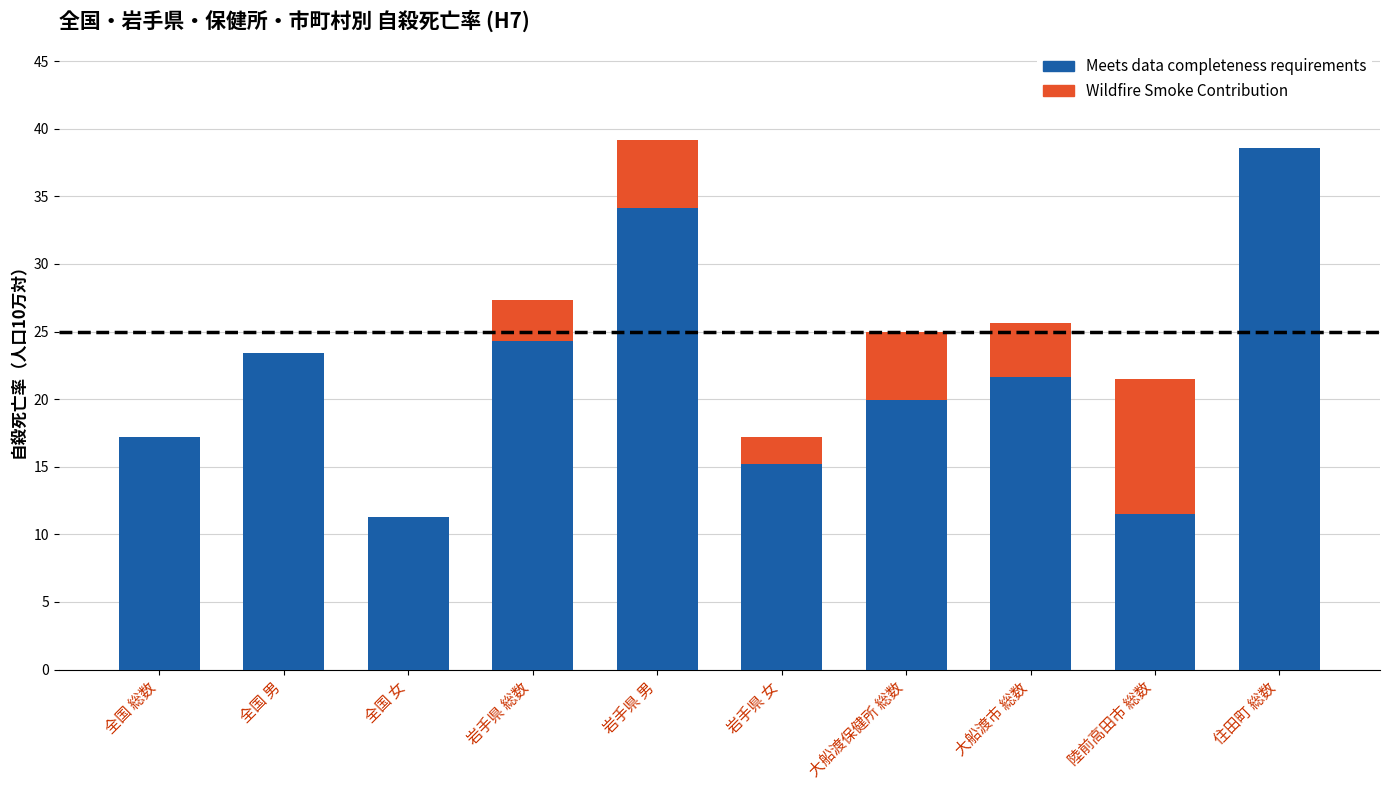

How many values in the Meets data completeness requirements series exceed 21?

5